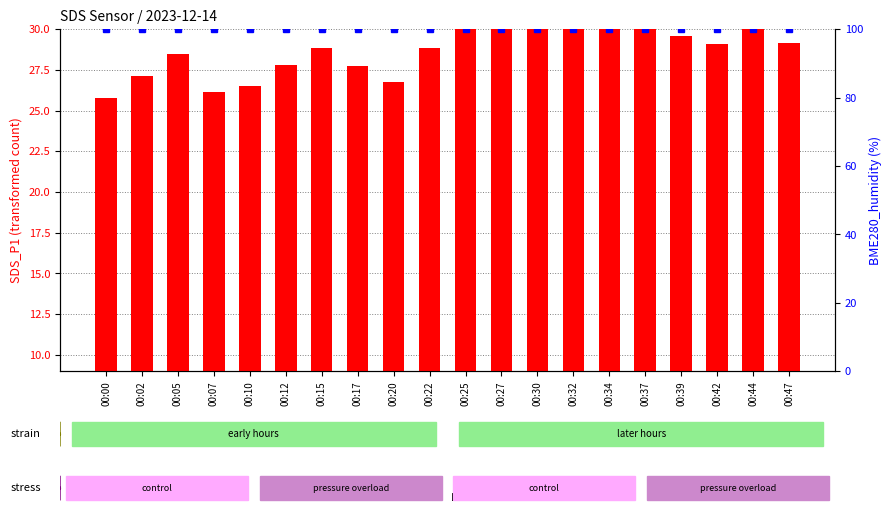

Reading left to right, transcribe all the data shown in this chart.

transformed count: 16.8	18.1	19.4	17.1	17.5	18.8	19.8	18.7	17.7	19.9	21.2	21.1	22.6	21.8	21.8	21.1	20.6	20.1	23.2	20.1
percentile rank within the sample: 100.0	100.0	100.0	100.0	100.0	100.0	100.0	100.0	100.0	100.0	100.0	100.0	100.0	100.0	100.0	100.0	100.0	100.0	100.0	100.0